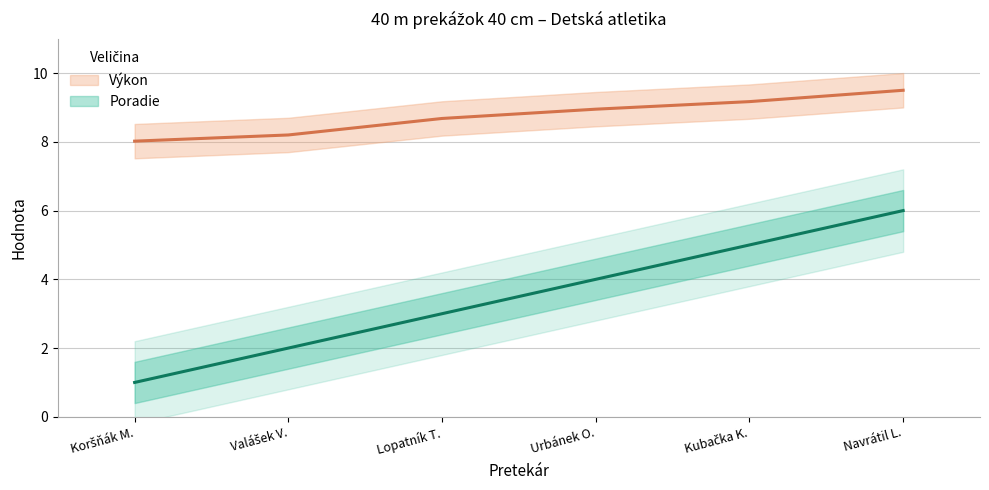

True or false: Výkon has more than 2 points higher than both neighbors.

False